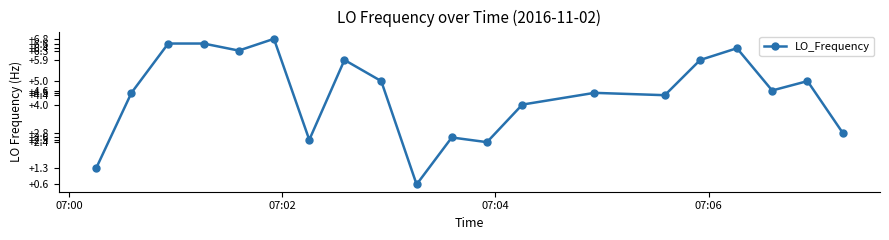

What is the average value?

4.4